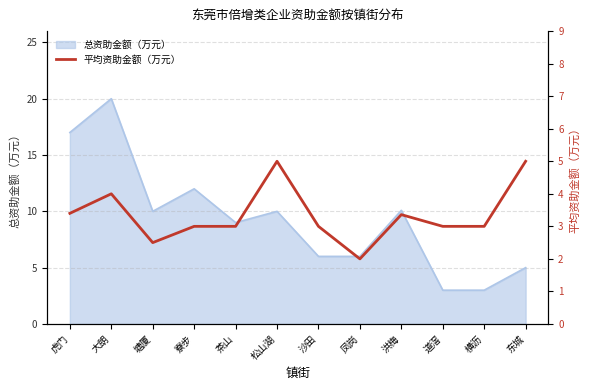

What value does the 总资助金额（万元） series have at 东城?

5.0